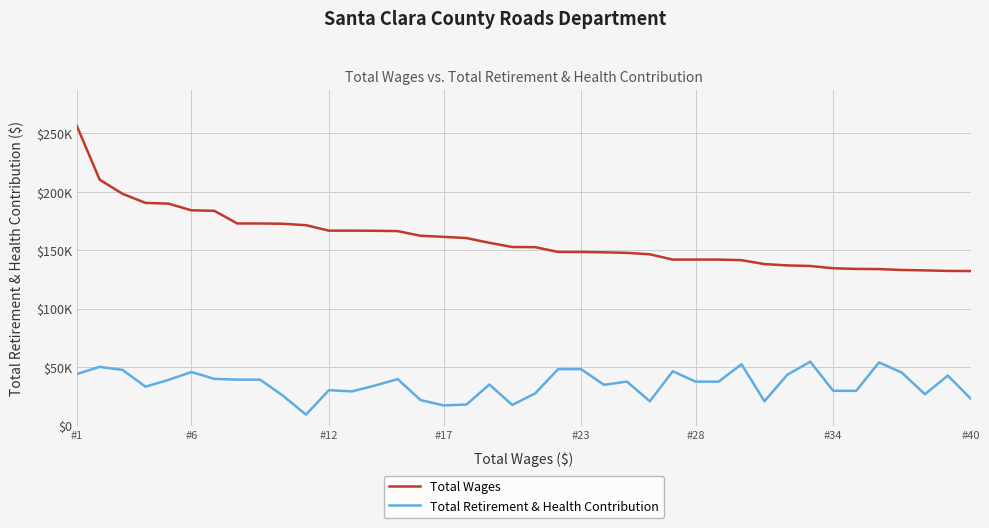

What is the difference between the maximum and minimum values in the Total Wages series?

124273